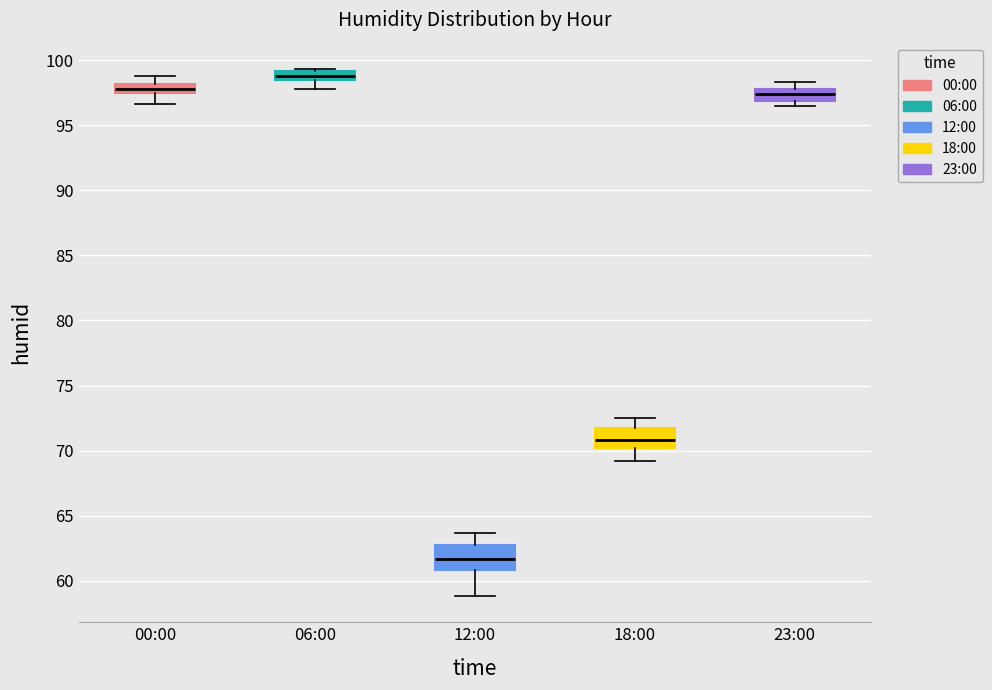

Which box has the lowest median line?

12:00